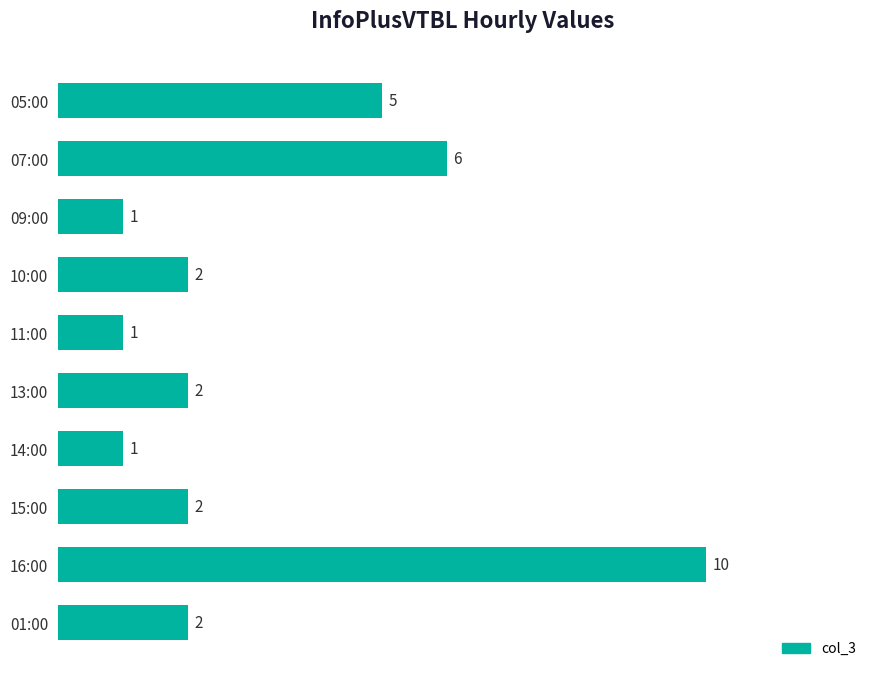

True or false: the data shows 2 at 01:00.

True